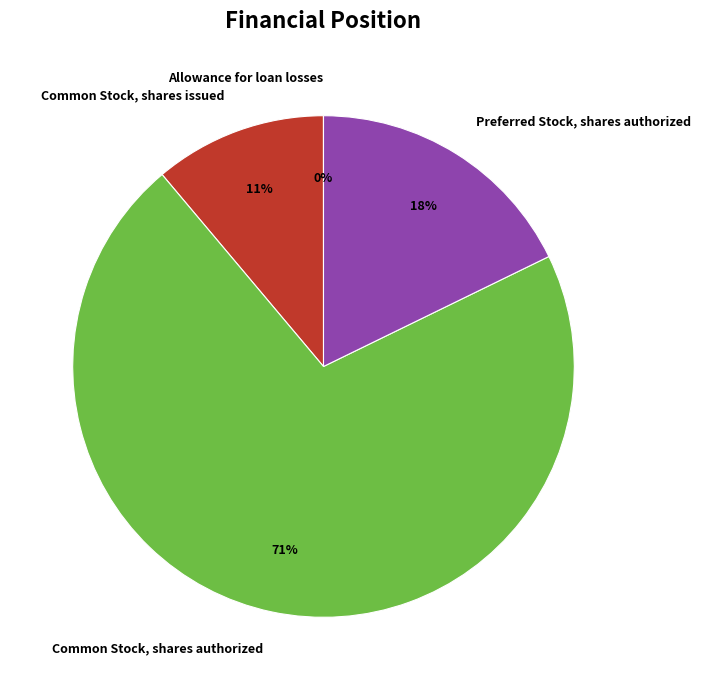

To the nearest percent, what percentage of the pie is Preferred Stock, shares authorized?

18%